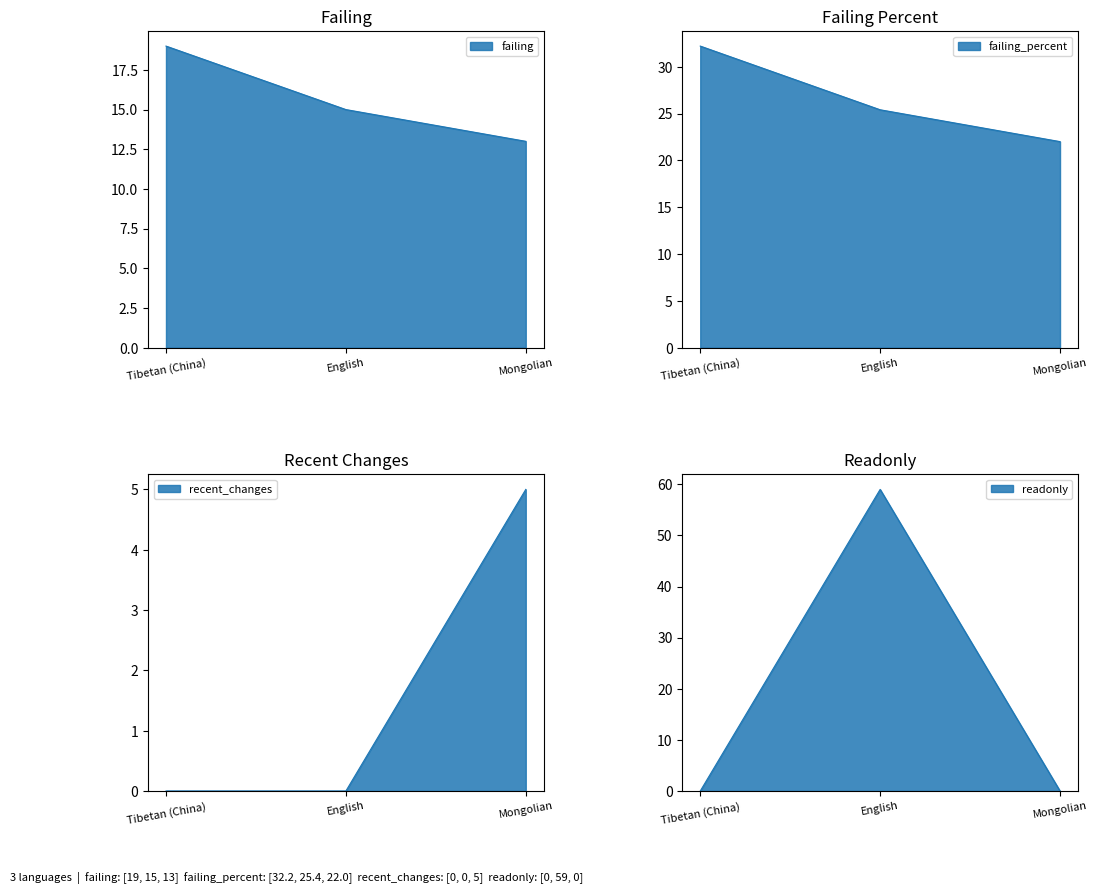

List the series in order of their peak value, highest first.

readonly, failing_percent, failing, recent_changes